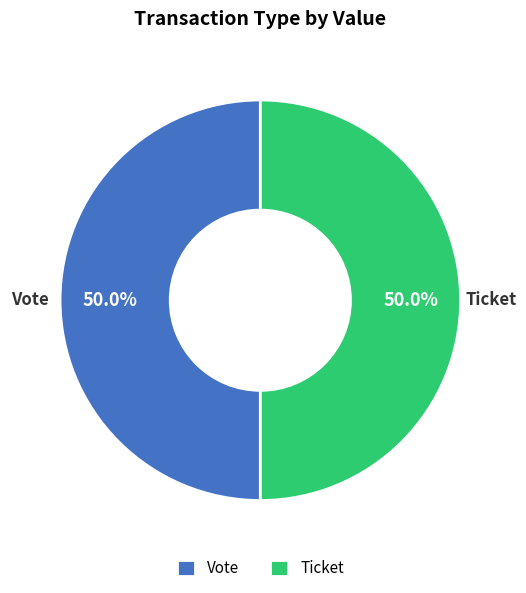

What percentage is NOT represented by Ticket?

50.0%